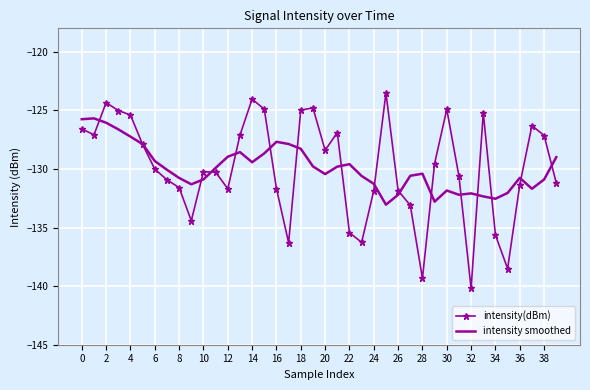

What is the average value of the intensity(dBm) series?

-129.9